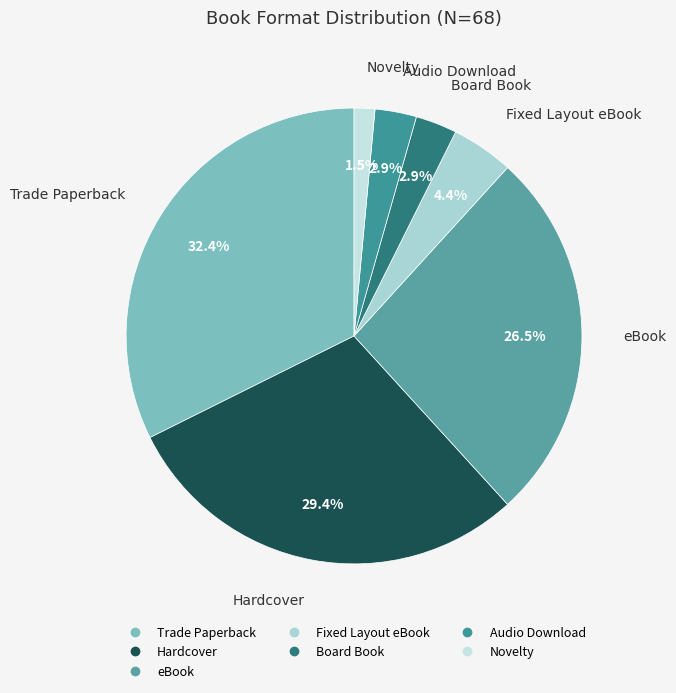

To the nearest percent, what is the difference between the Trade Paperback and Novelty slice percentages?

31%